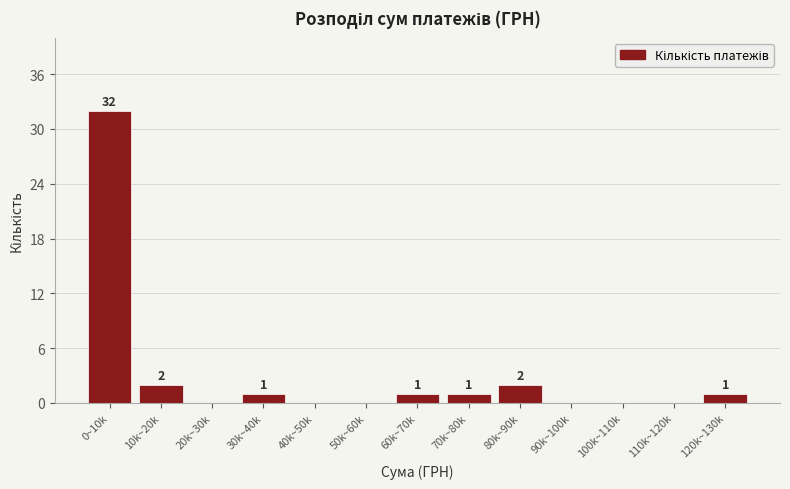

Reading right to left, list all the values displayed in this chart.

120k~130k=1	110k~120k=0	100k~110k=0	90k~100k=0	80k~90k=2	70k~80k=1	60k~70k=1	50k~60k=0	40k~50k=0	30k~40k=1	20k~30k=0	10k~20k=2	0~10k=32